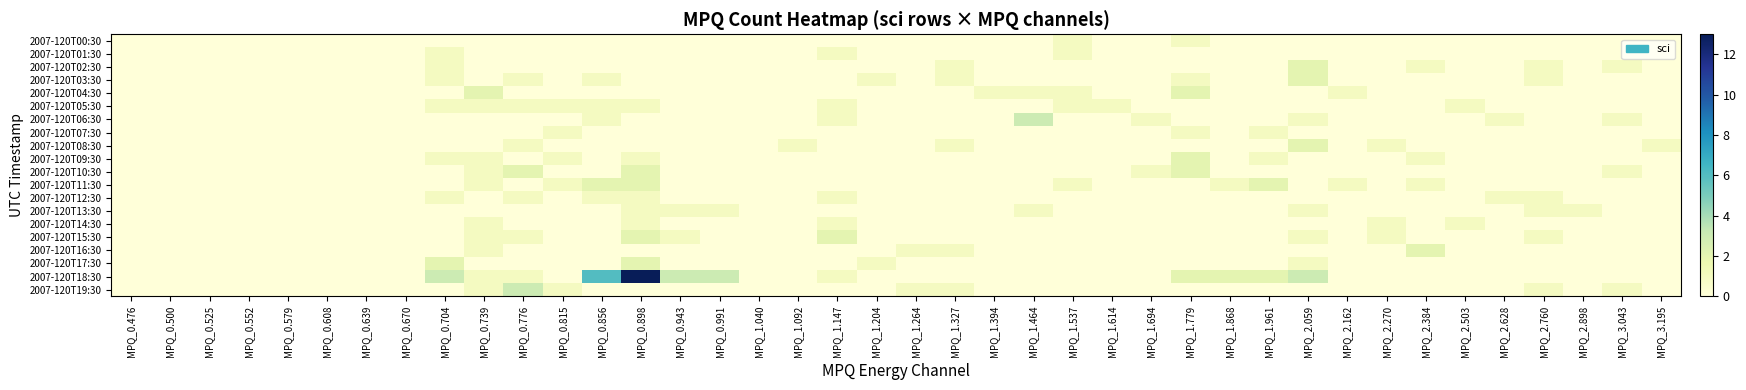

Rank the series at MPQ_1.779 from highest to lowest value.

2007-120T04:30, 2007-120T09:30, 2007-120T10:30, 2007-120T18:30, 2007-120T00:30, 2007-120T03:30, 2007-120T07:30, 2007-120T01:30, 2007-120T02:30, 2007-120T05:30, 2007-120T06:30, 2007-120T08:30, 2007-120T11:30, 2007-120T12:30, 2007-120T13:30, 2007-120T14:30, 2007-120T15:30, 2007-120T16:30, 2007-120T17:30, 2007-120T19:30